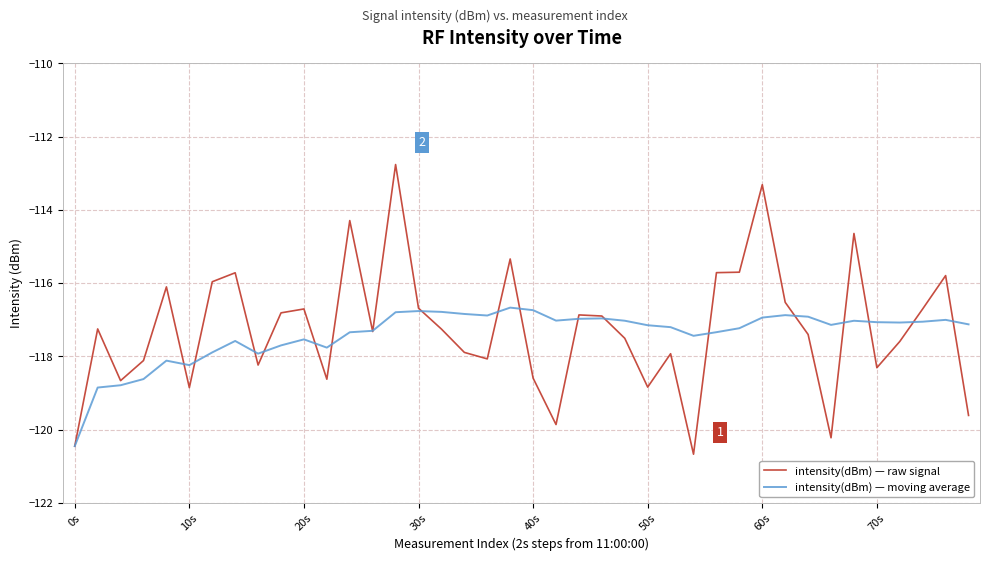

Which series has the widest spread of values?

intensity(dBm) — raw signal